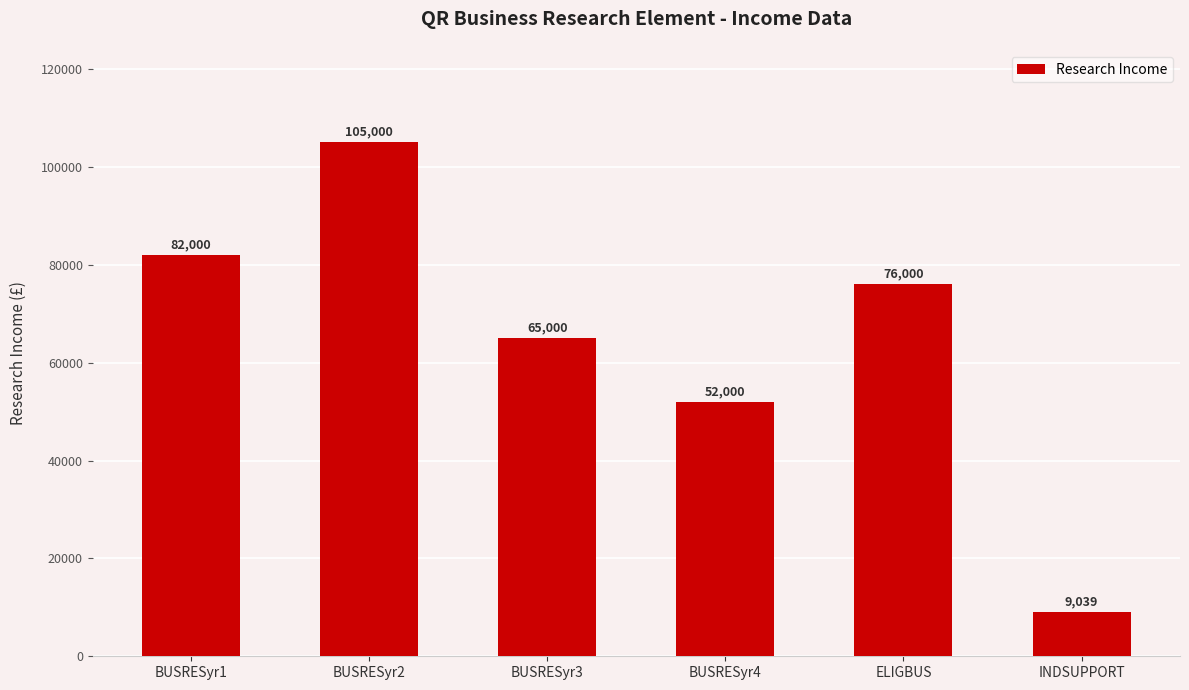

True or false: the data shows 56818 at BUSRESyr1.

False